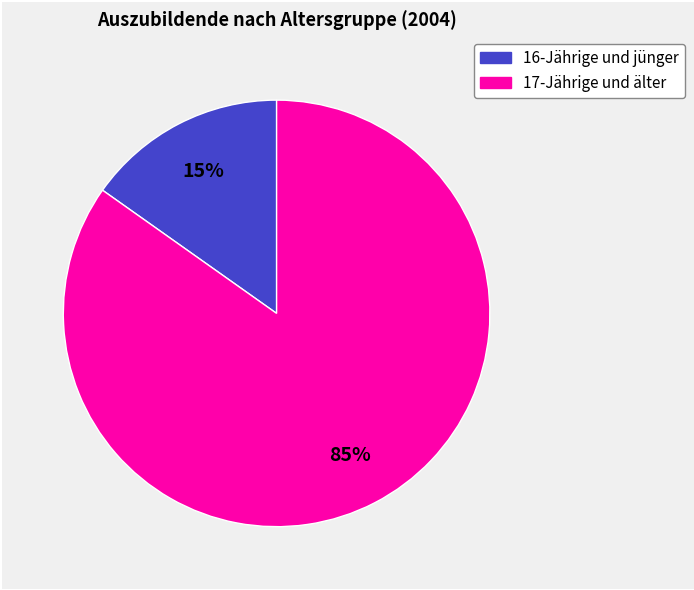

Combined, do 16-Jährige und jünger and 17-Jährige und älter account for over 50%?

Yes